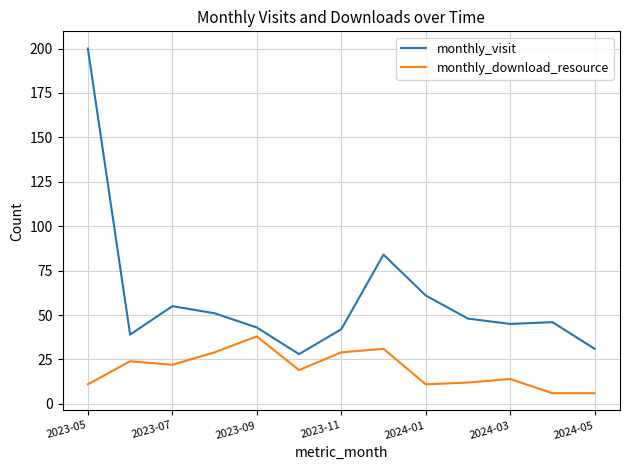

What is the minimum value for monthly_download_resource?

6